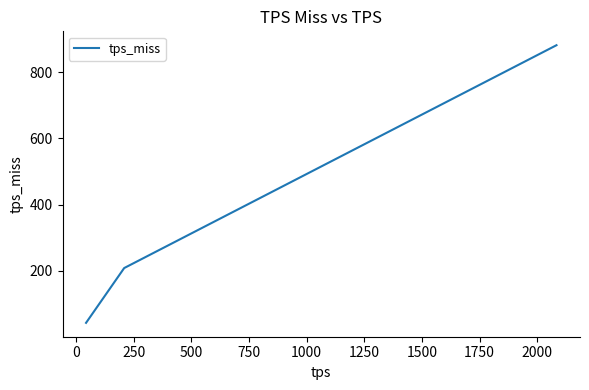

What is the minimum value shown in the chart?

43.5